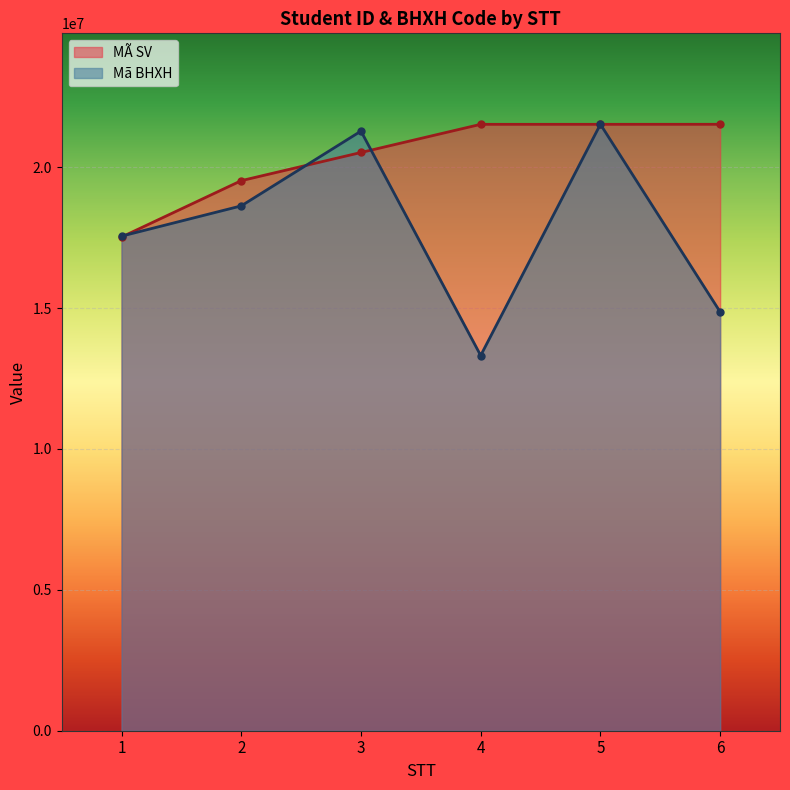

Reading left to right, what are all the values shown in this chart?

MÃ SV: 17520348.0	19521135.0	20521156.0	21520603.0	21520846.0	21521776.0
Mã BHXH: 17552505.4	18626231.7	21279844.7	13316305.5	21521776.0	14863752.4